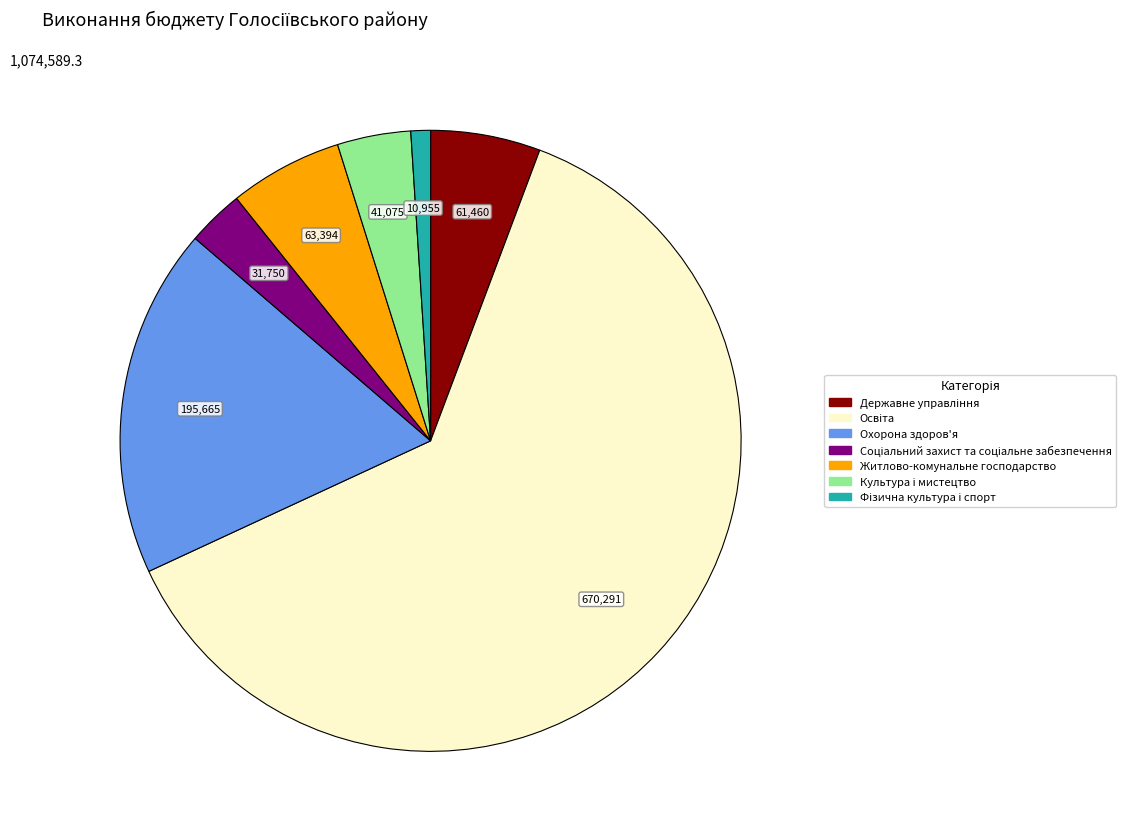

The Житлово-комунальне господарство slice represents 6% of the pie. True or false?

True